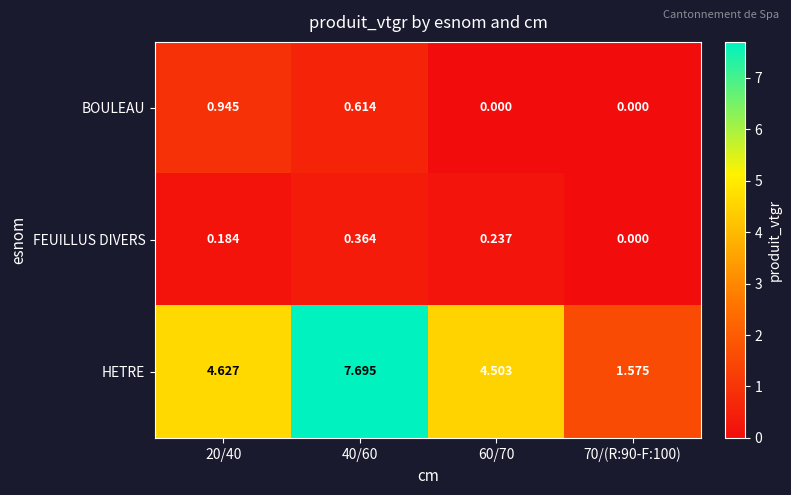

Which series changed the most between 60/70 and 70/(R:90-F:100)?

HETRE